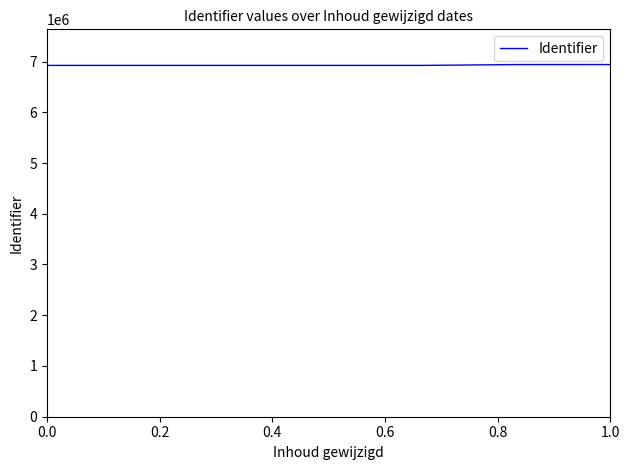

What is the greatest value displayed?

6940604